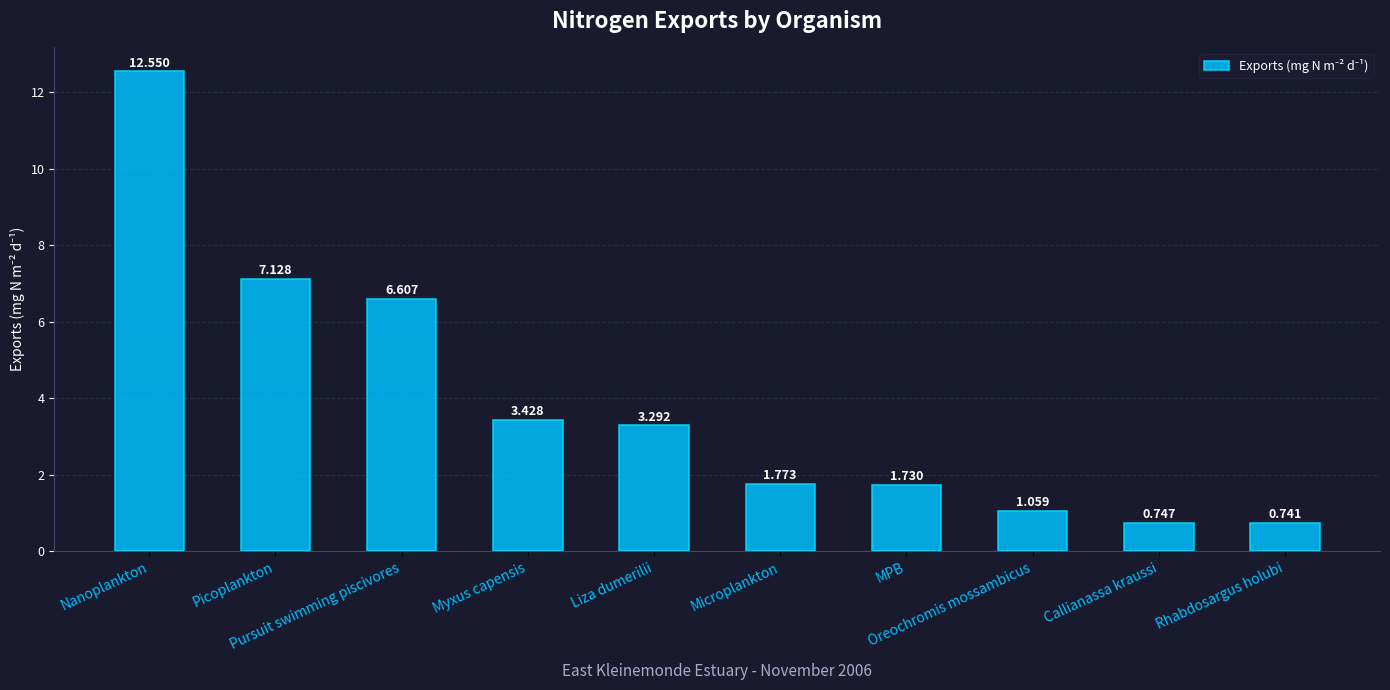

Does the chart contain any negative values?

No